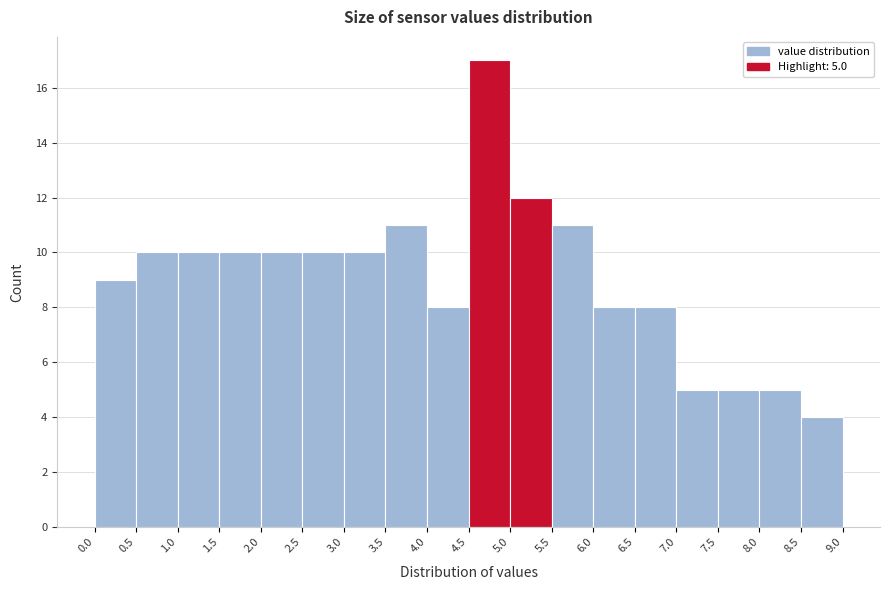

Which range on the x-axis has the tallest bar?

4.5 to 5.0